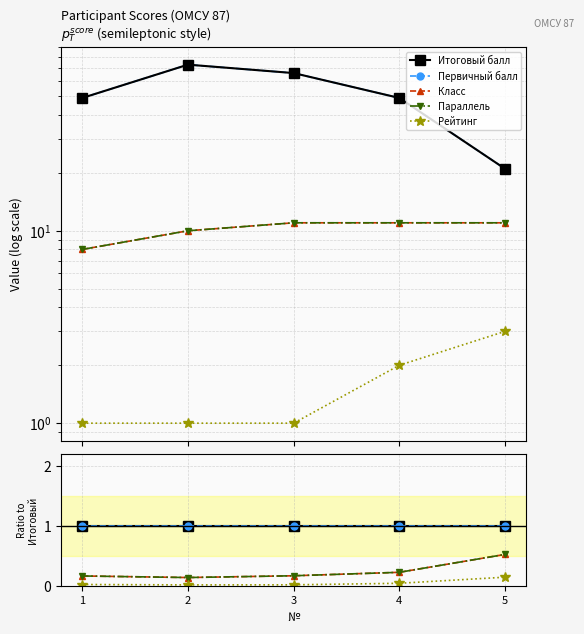

Reading right to left, list all the values displayed in this chart.

Итоговый балл: 5=1.0	4=1.0	3=1.0	2=1.0	1=1.0
Первичный балл: 5=1.0	4=1.0	3=1.0	2=1.0	1=1.0
Класс: 5=0.5	4=0.2	3=0.2	2=0.1	1=0.2
Параллель: 5=0.5	4=0.2	3=0.2	2=0.1	1=0.2
Рейтинг: 5=0.1	4=0.0	3=0.0	2=0.0	1=0.0